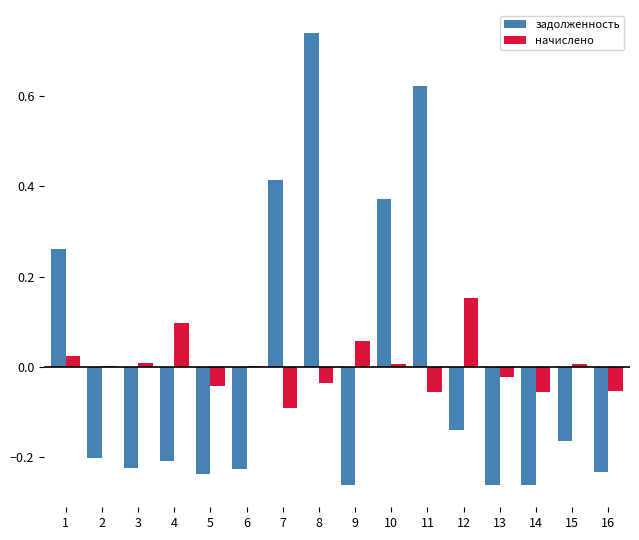

Which series changed the most between 2 and 16?

начислено